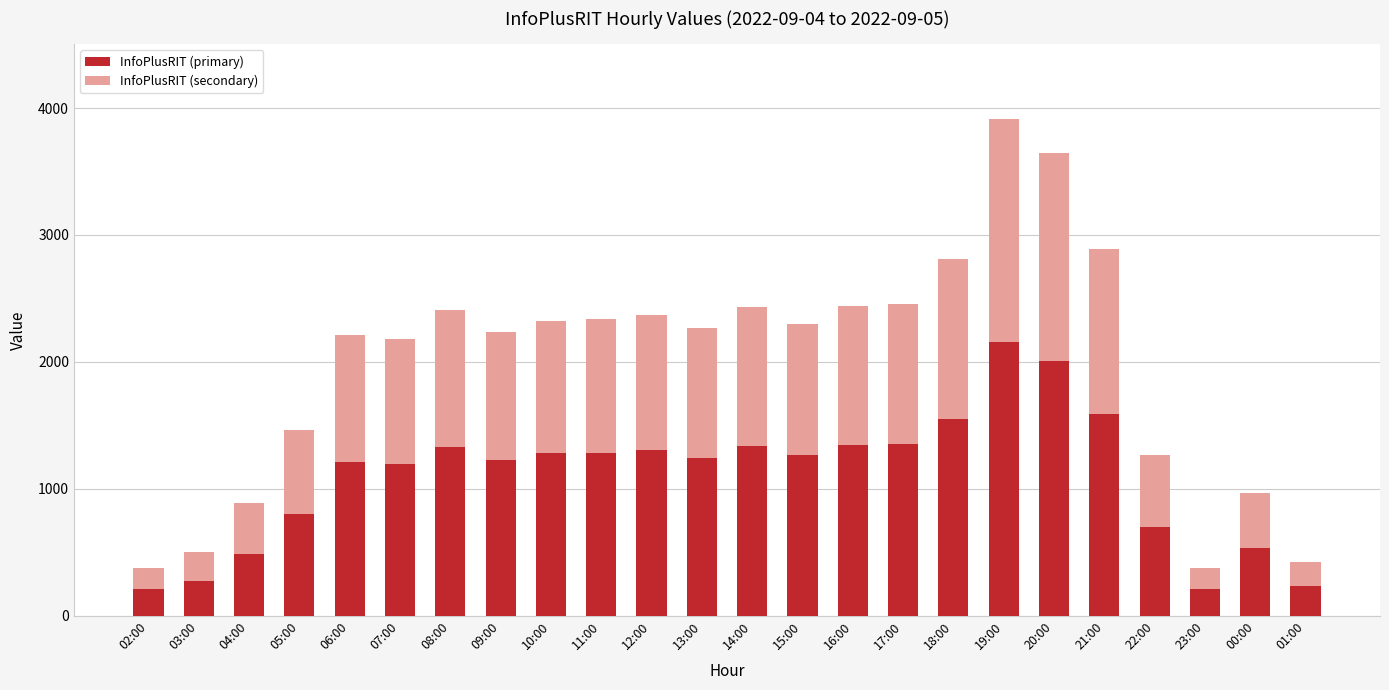

Which category has the highest value in the InfoPlusRIT (primary) series?

19:00